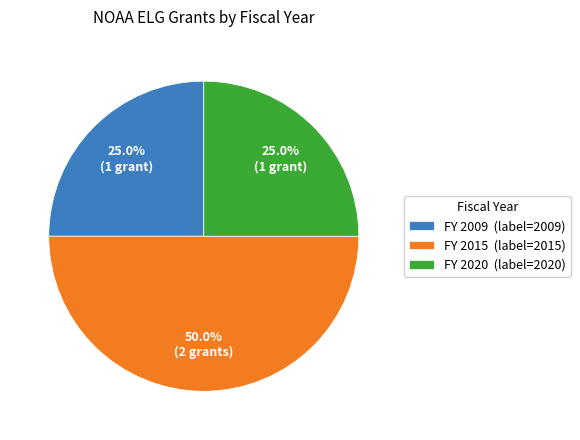

Count the number of slices in the pie.

3